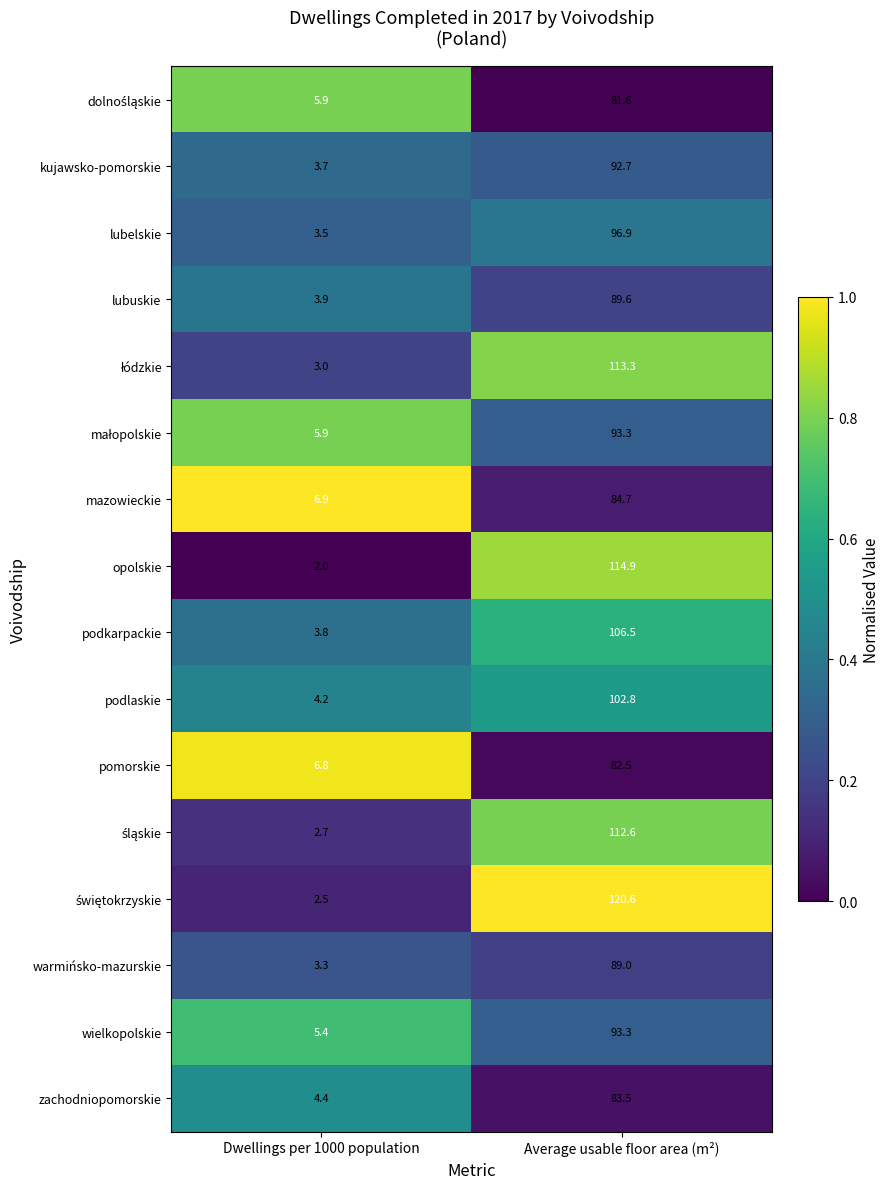

Which label corresponds to the smallest value in the chart?

Dwellings per 1000 population